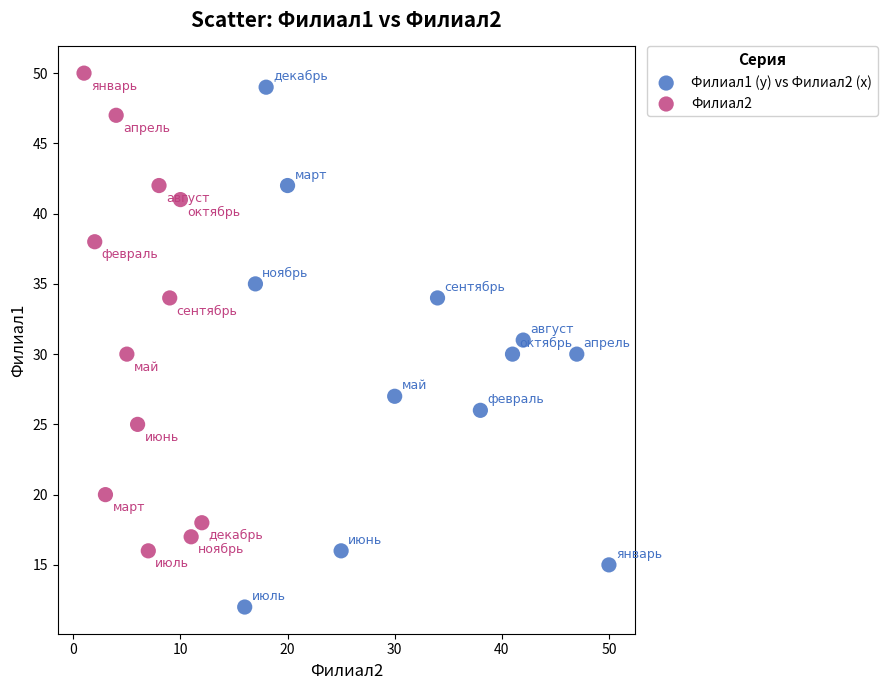

Which series contains the highest Y value?

Филиал2